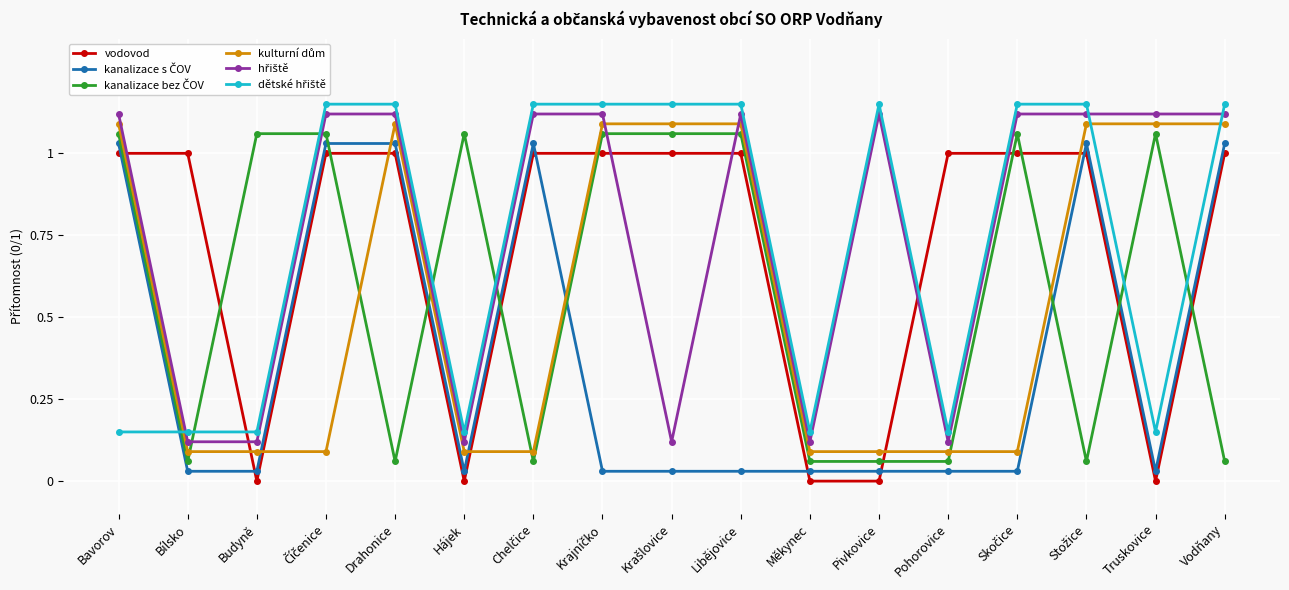

What is the label of the 7th point from the right?

Měkynec